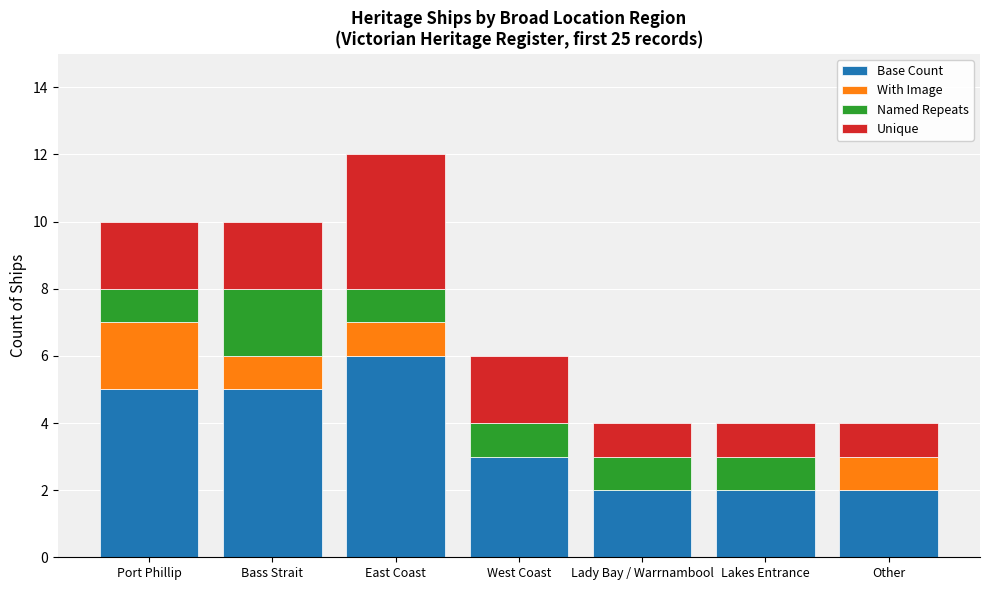

Does the chart contain stacked bars?

Yes